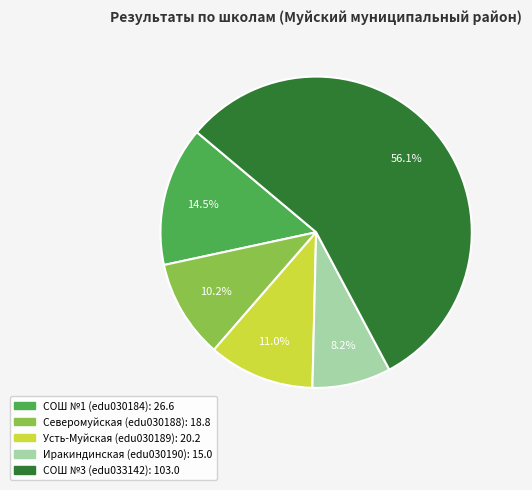

Is there a majority slice in this chart?

Yes